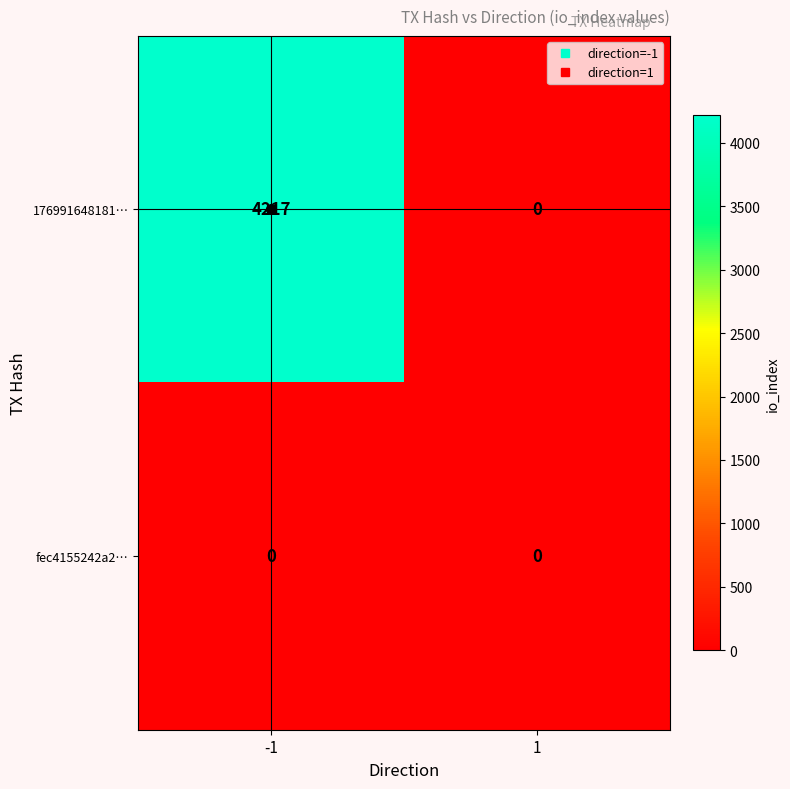

Count the number of data series in this chart.

2